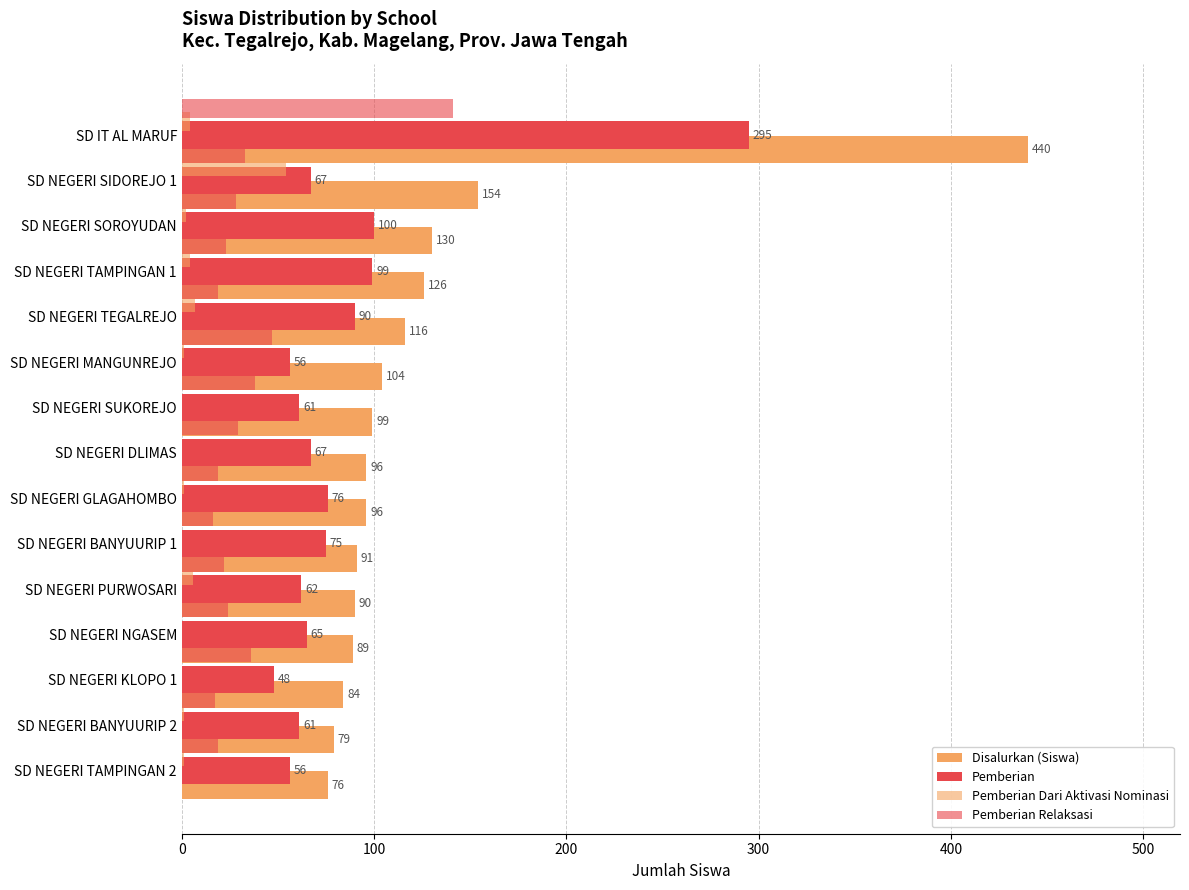

What is the value of the Pemberian Relaksasi bar at the 12th from the left?

24